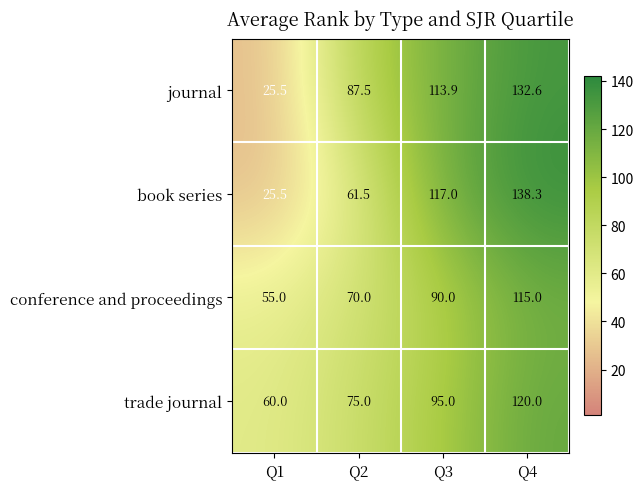

Rank the series by their average value, from lowest to highest.

conference and proceedings, book series, trade journal, journal